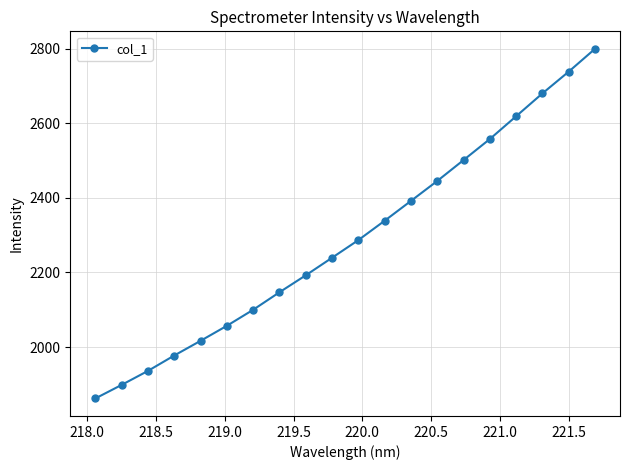

True or false: the data has more than 1 interior local peaks.

False